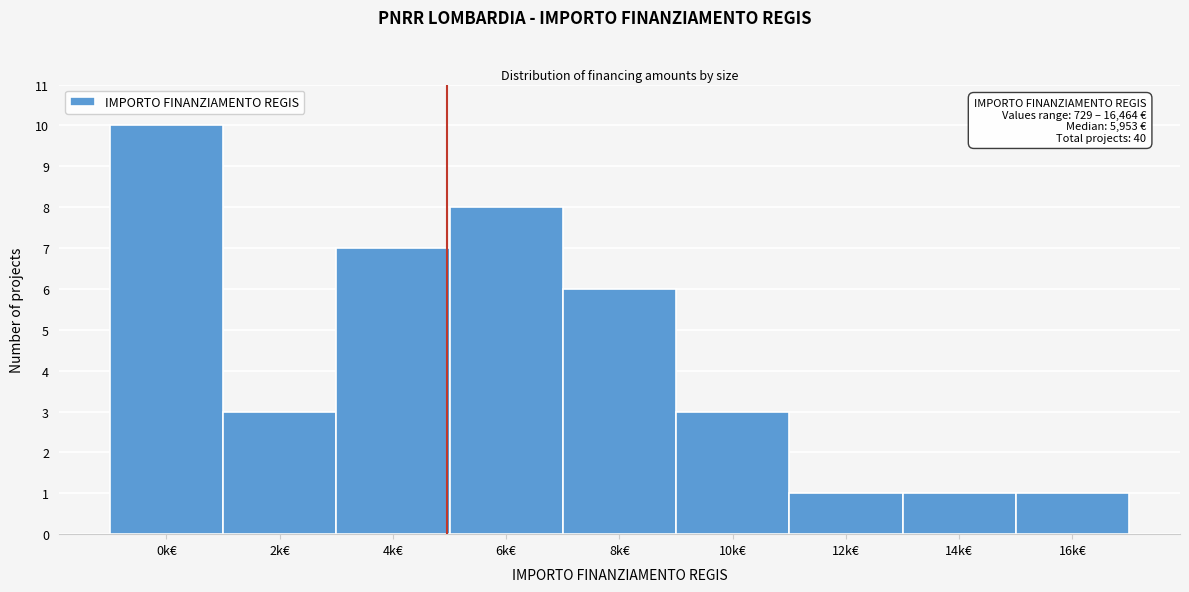

Reading left to right, extract all data points from this chart.

0k€=10	2k€=3	4k€=7	6k€=8	8k€=6	10k€=3	12k€=1	14k€=1	16k€=1